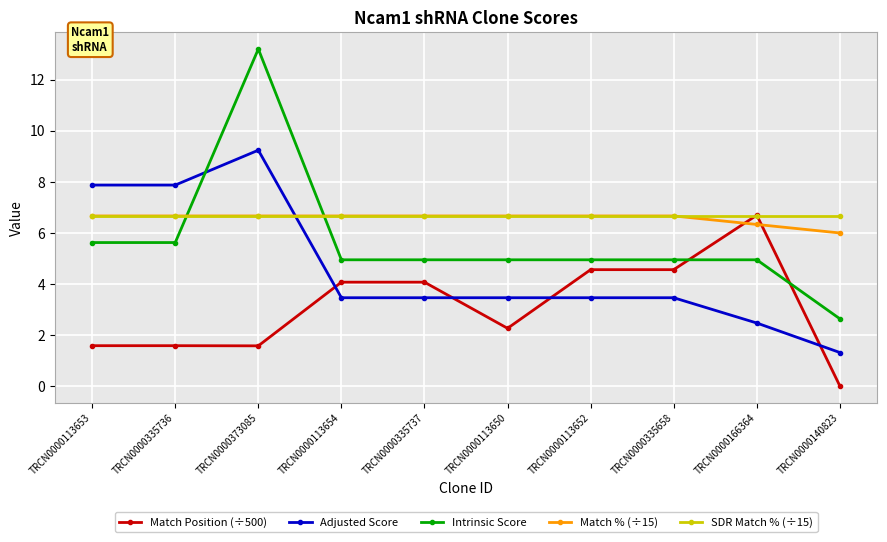

True or false: Intrinsic Score has more than 0 points higher than both neighbors.

True